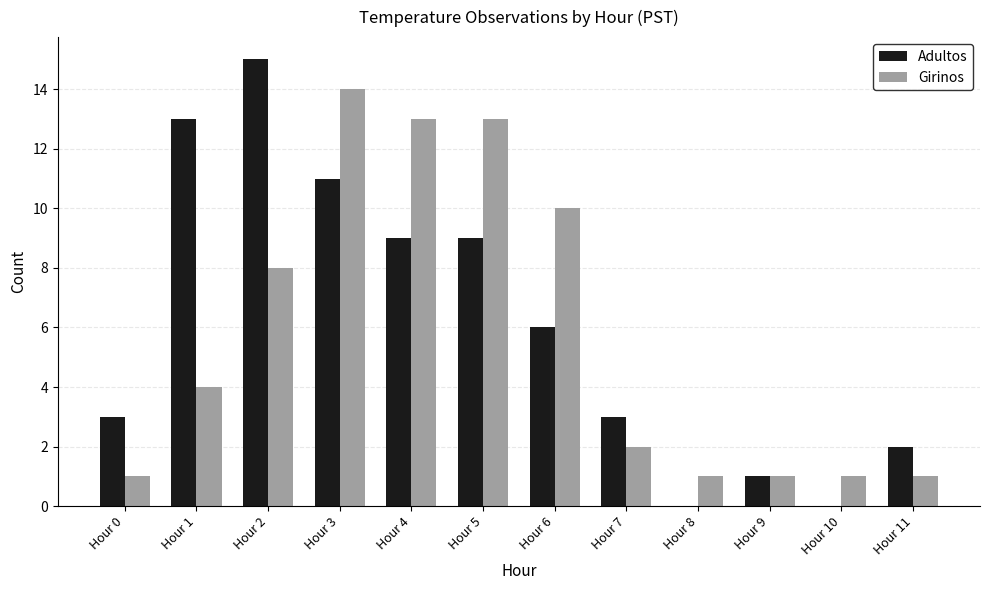

What is the greatest value displayed?

15